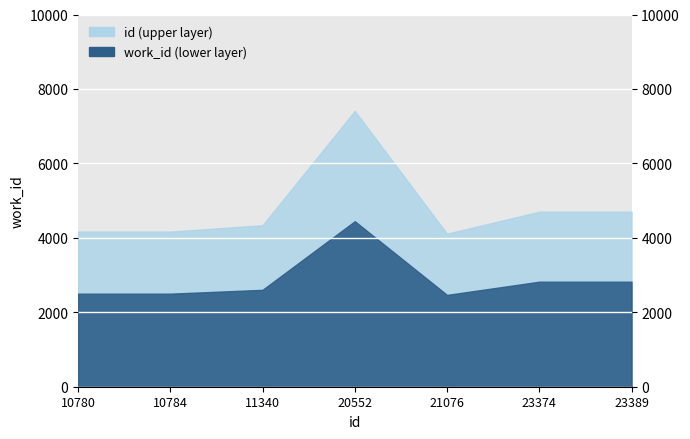

What are all the series names shown in the legend?

work_id, id